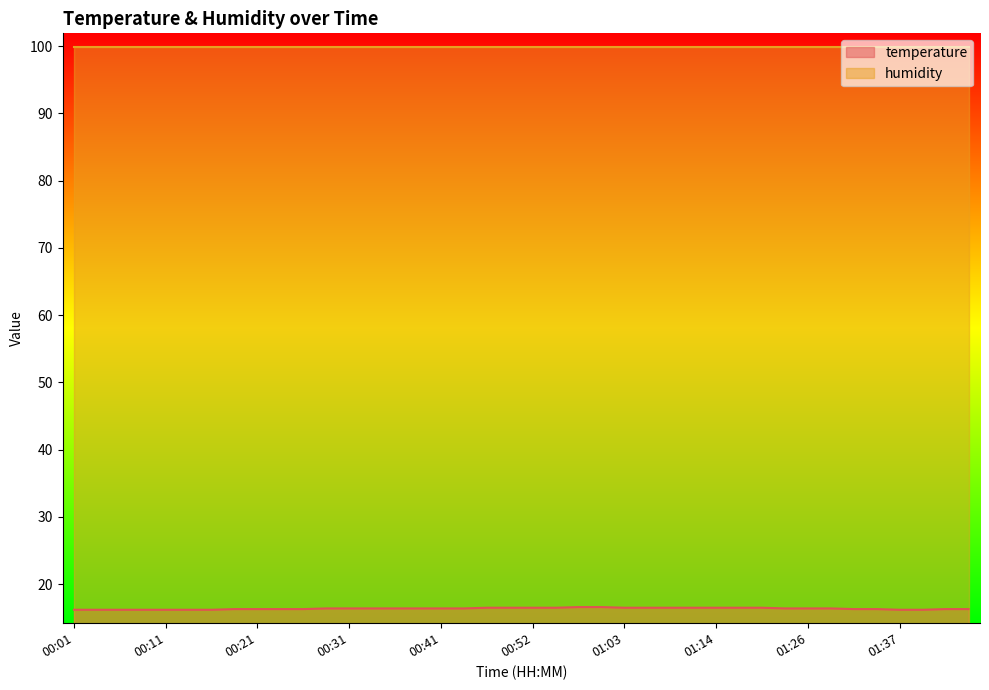

What is the minimum value shown in the chart?

16.2